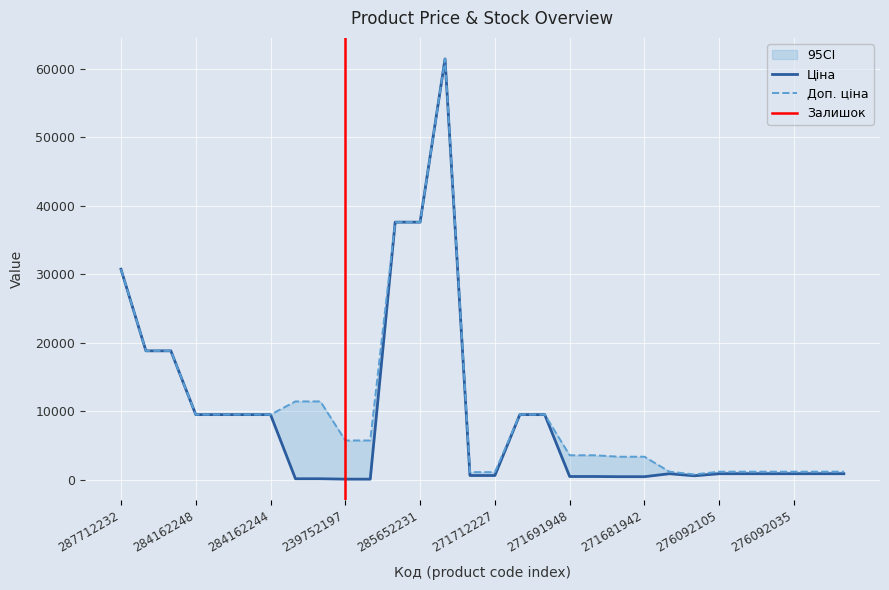

Reading left to right, what are all the values shown in this chart?

Ціна: 30717.1	18796.8	18796.8	9480.1	9480.1	9480.1	9480.1	114.1	114.1	57.0	57.0	37593.6	37593.6	61434.3	589.9	589.9	9480.1	9480.1	443.1	443.1	416.6	416.6	848.4	551.5	848.4	848.4	848.4	848.4	848.4	848.4
Доп. ціна: 30717.1	18796.8	18796.8	9480.1	9480.1	9480.1	9480.1	11410.0	11410.0	5705.0	5705.0	37593.6	37593.6	61434.3	1081.7	1081.7	9480.1	9480.1	3545.0	3545.0	3332.5	3332.5	1149.7	747.0	1149.7	1149.7	1149.7	1149.7	1149.7	1149.7